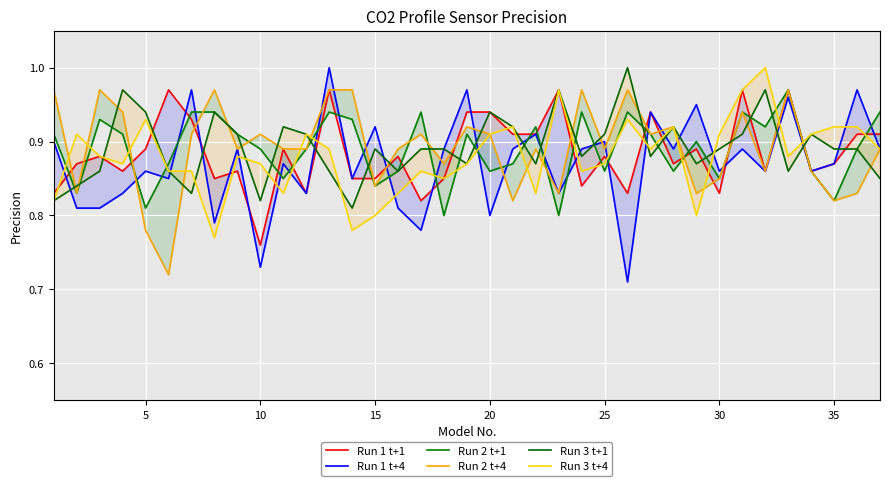

How many lines are shown in the chart?

6